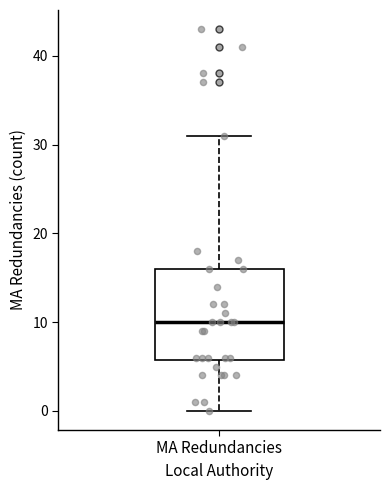

Transcribe this box plot: give where the median line is, the range the box spans, and where the two whiskers end, as read against the y-axis. The values are not printed on the chart, so give them approximately, as read against the axis.

median 10, box 6 to 16, whiskers 0 to 31